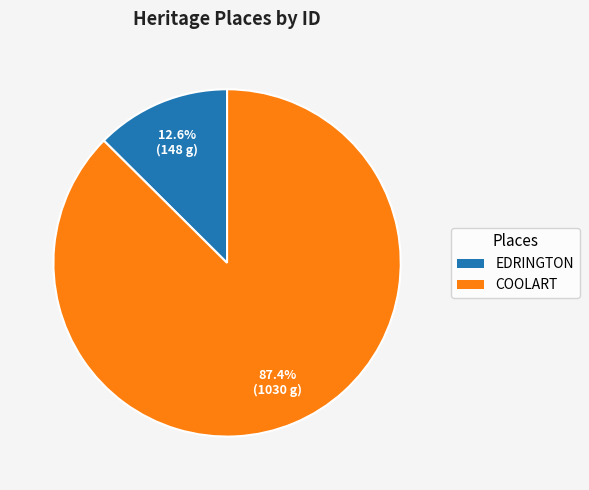

To the nearest percent, what percentage of the pie is COOLART?

87%